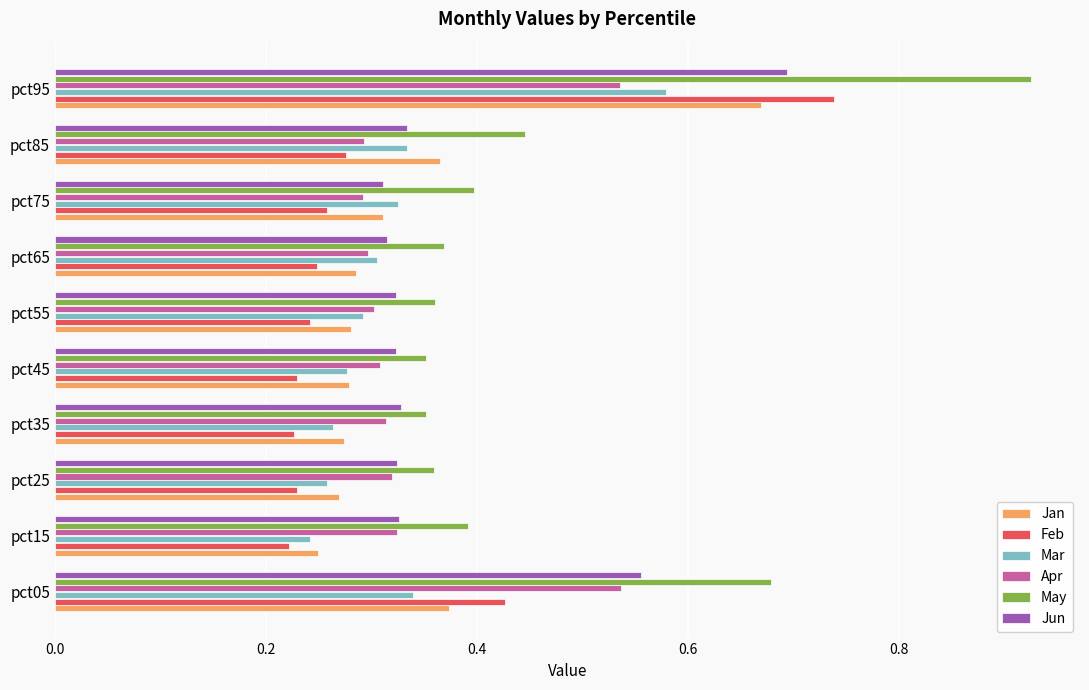

Which category has the highest value in the Jun series?

pct95